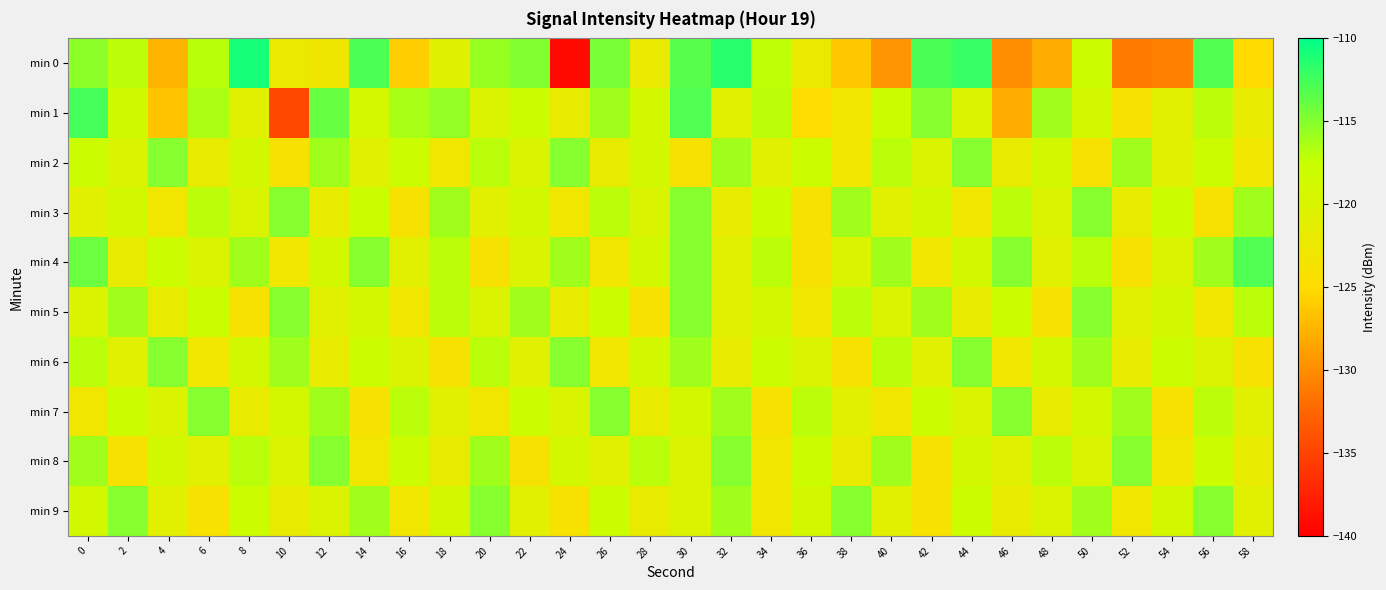

How many data points does each series have?

30